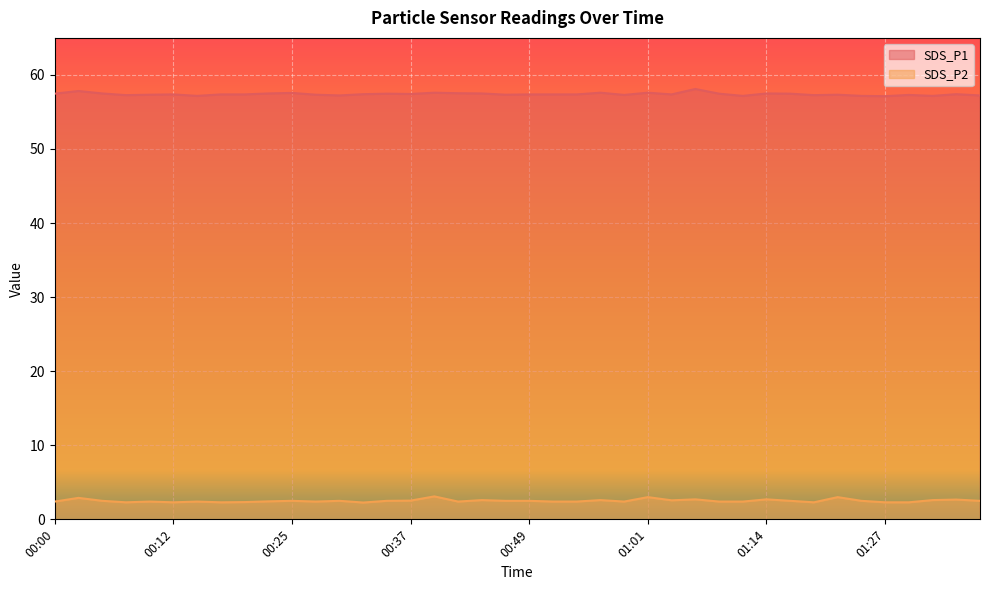

The SDS_P2 series shows 5.0 at 01:21. True or false?

False